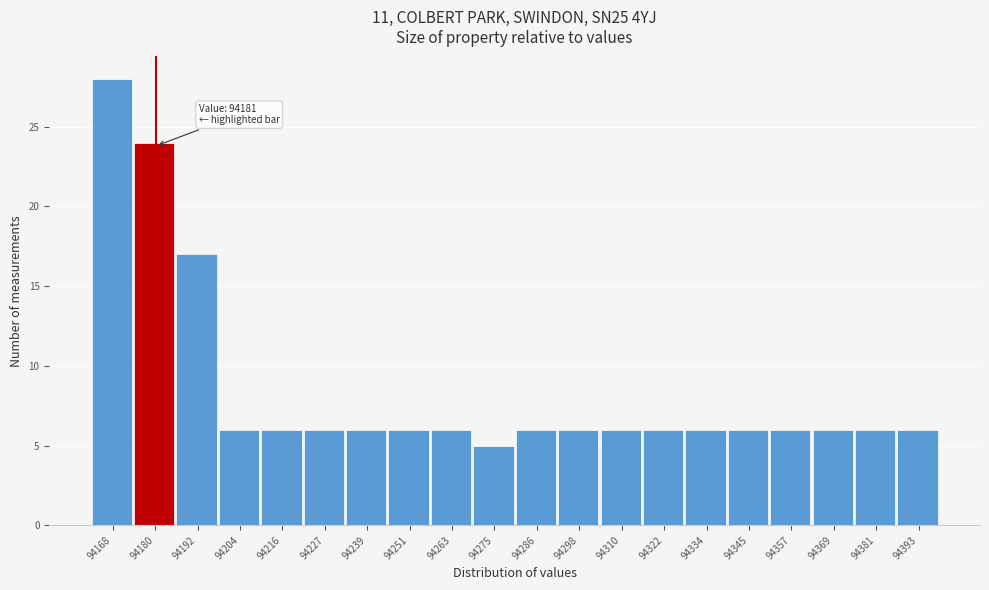

Over which range of the x-axis is the bar tallest?

94163.0 to 94174.8